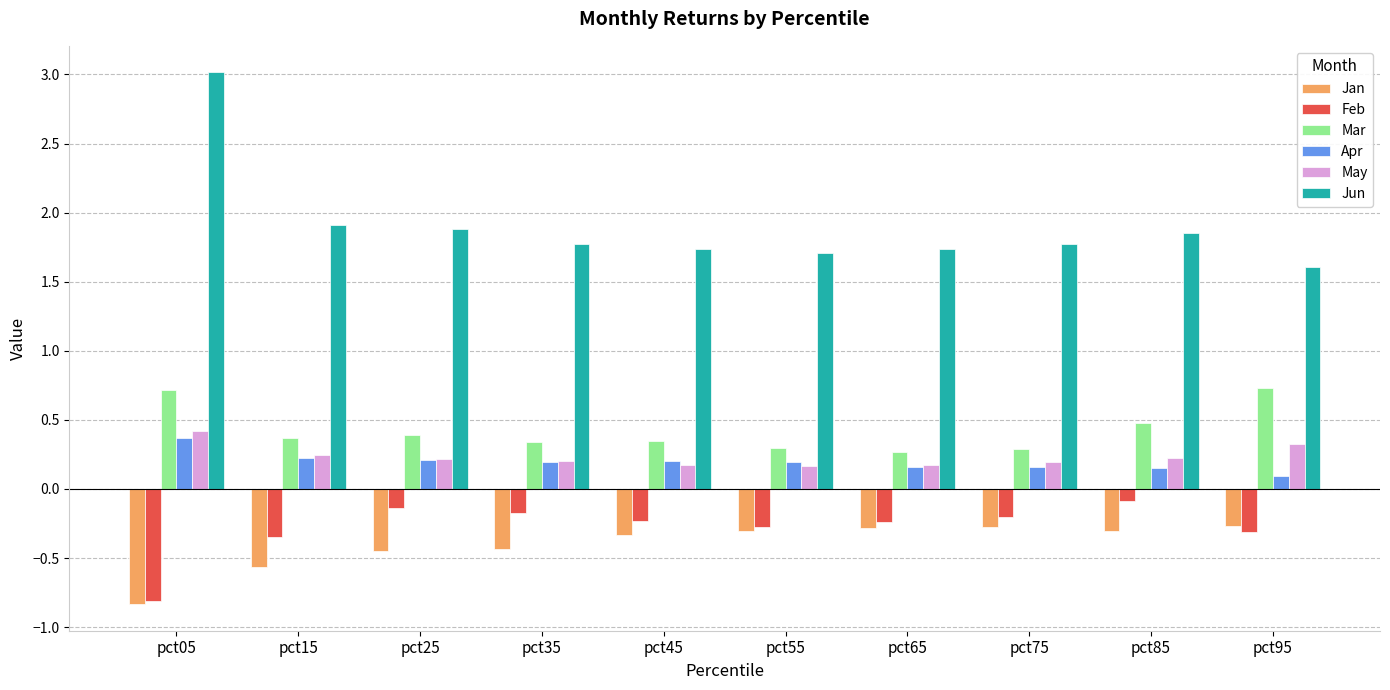

At pct85, list the series in order from smallest to largest.

Jan, Feb, Apr, May, Mar, Jun